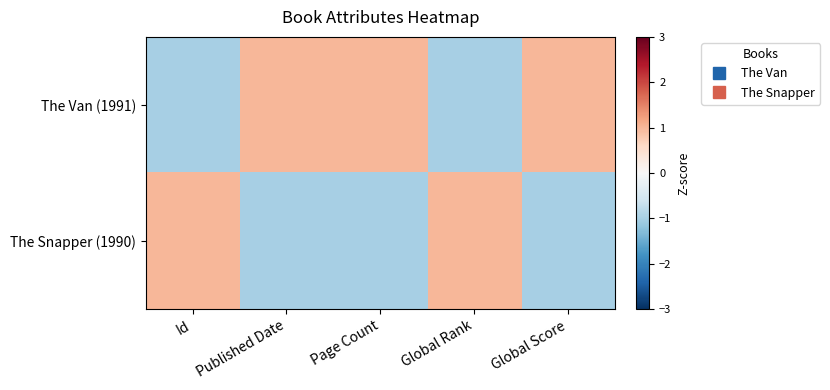

Which category has the lowest value across all series?

Id